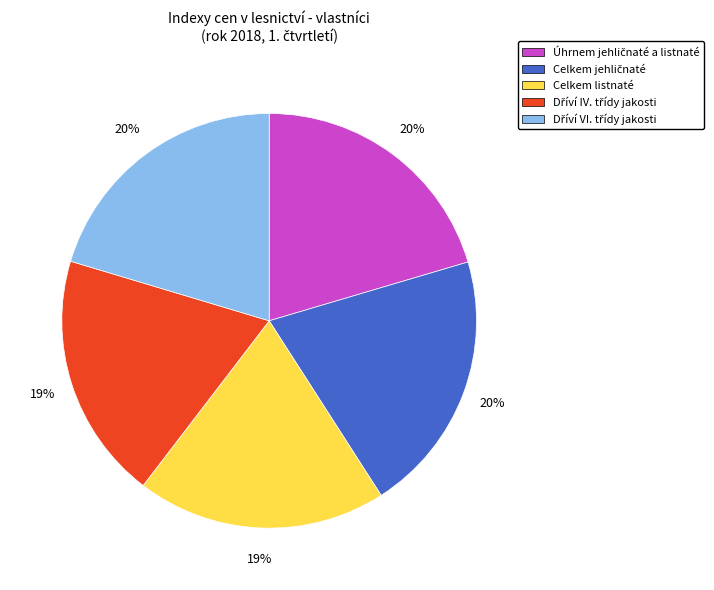

To the nearest percent, what is the average slice percentage?

20%